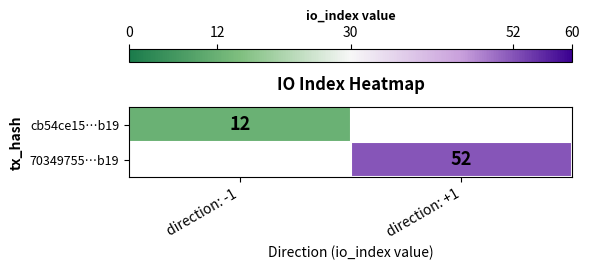

The value of 70349755…b19 at direction: +1 is 83. True or false?

False